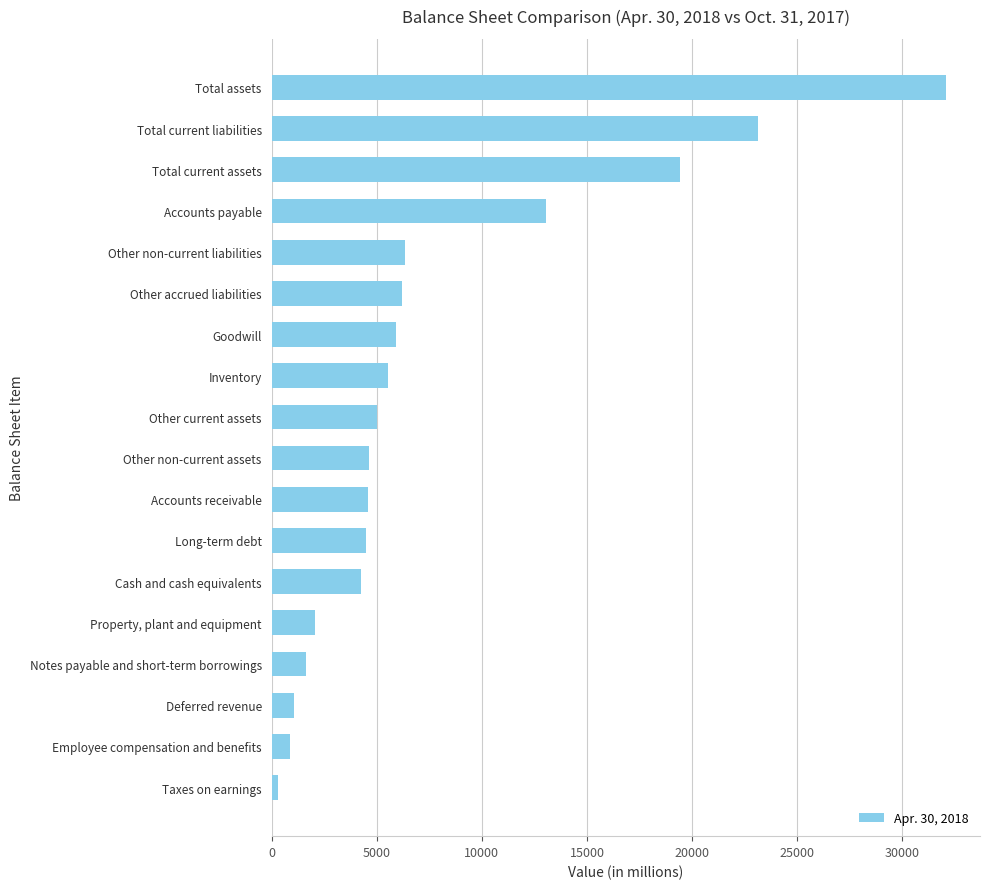

What is the sum of all values?

140684